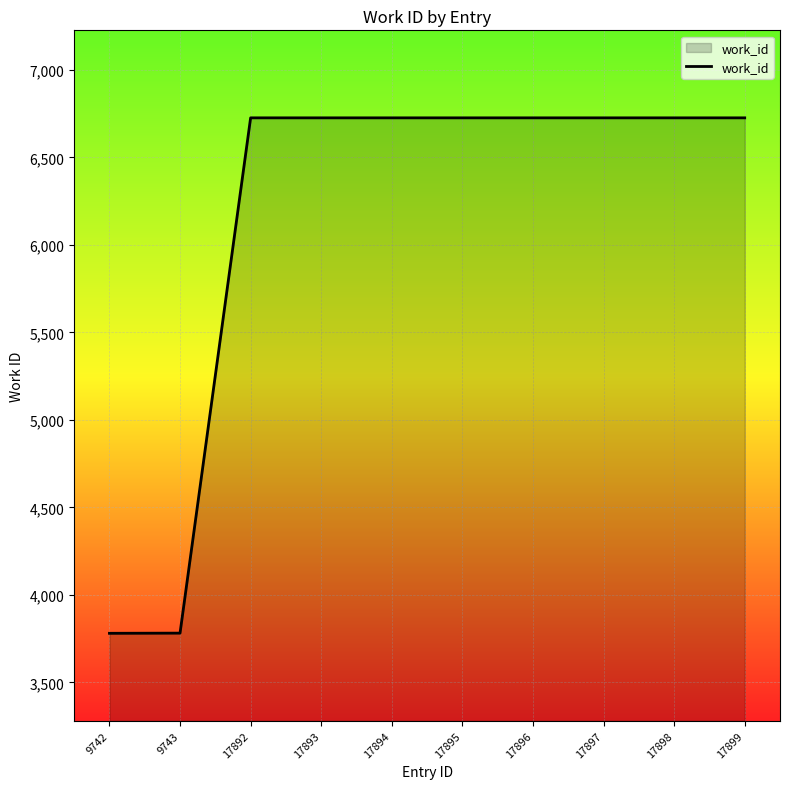

What is the maximum value shown in the chart?

6726